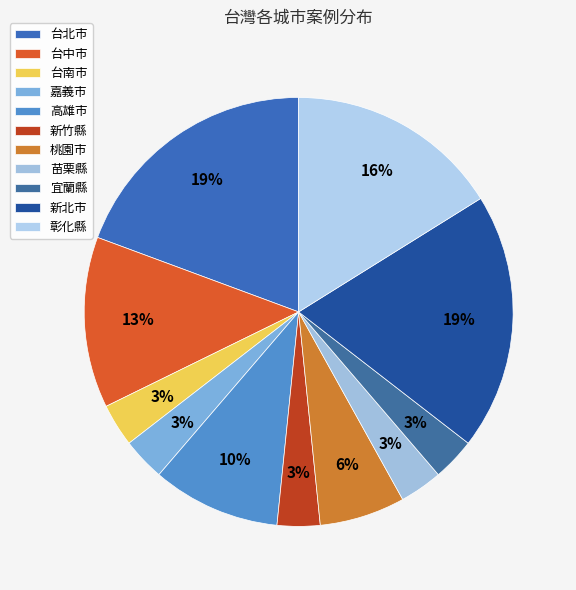

Do 高雄市 and 嘉義市 together represent more than half of the pie?

No